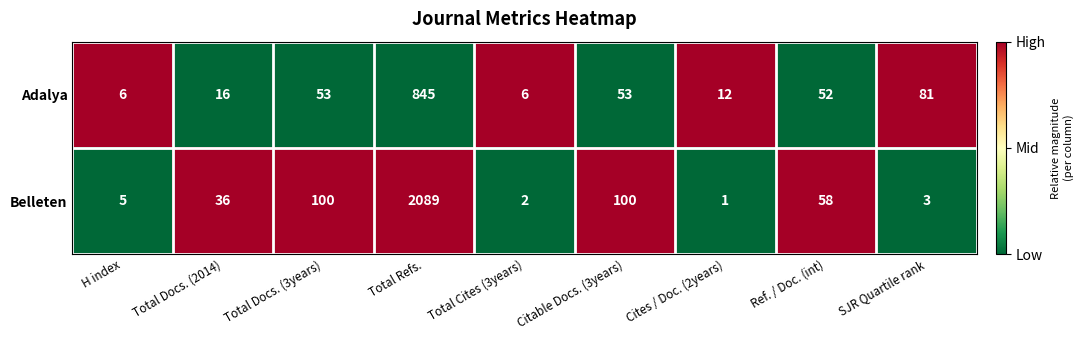

The value of Adalya at Citable Docs. (3years) is 82. True or false?

False